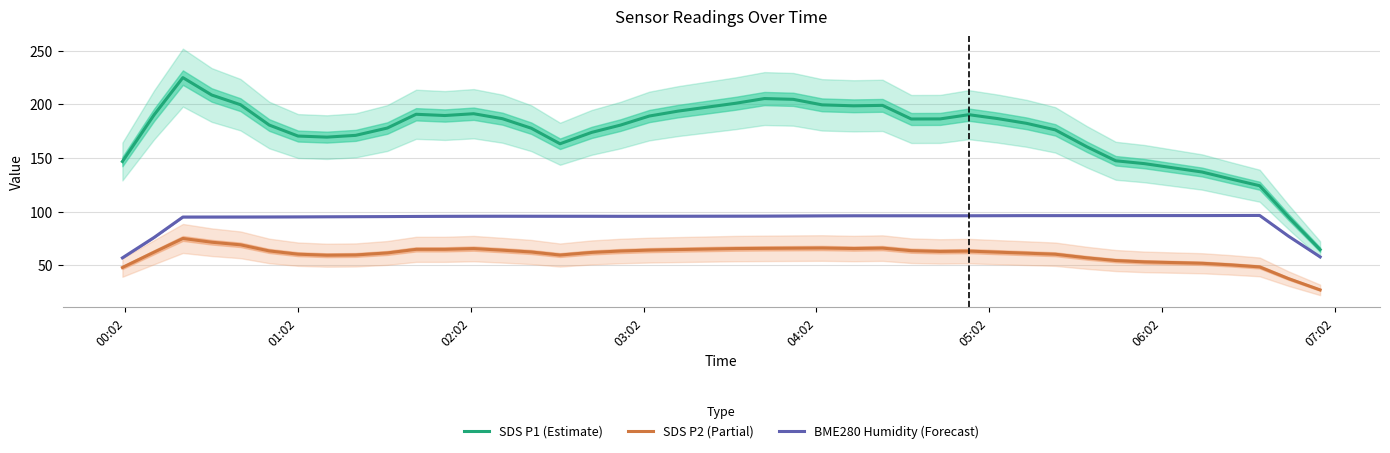

True or false: BME280 Humidity (Forecast) and SDS P2 (Partial) cross at least once.

False